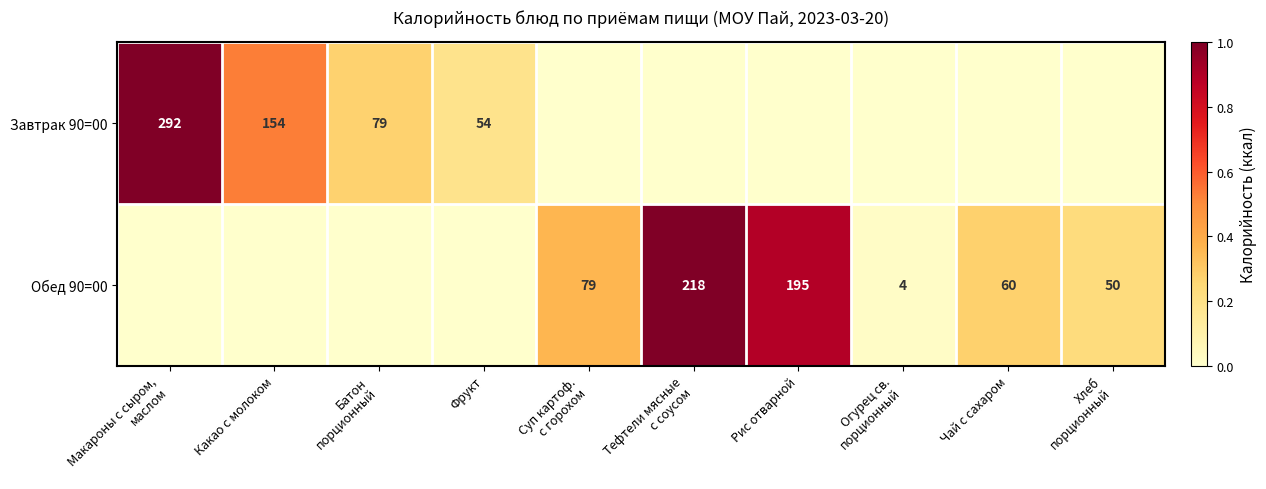

The value of Завтрак 90=00 at Фрукт is 16. True or false?

False